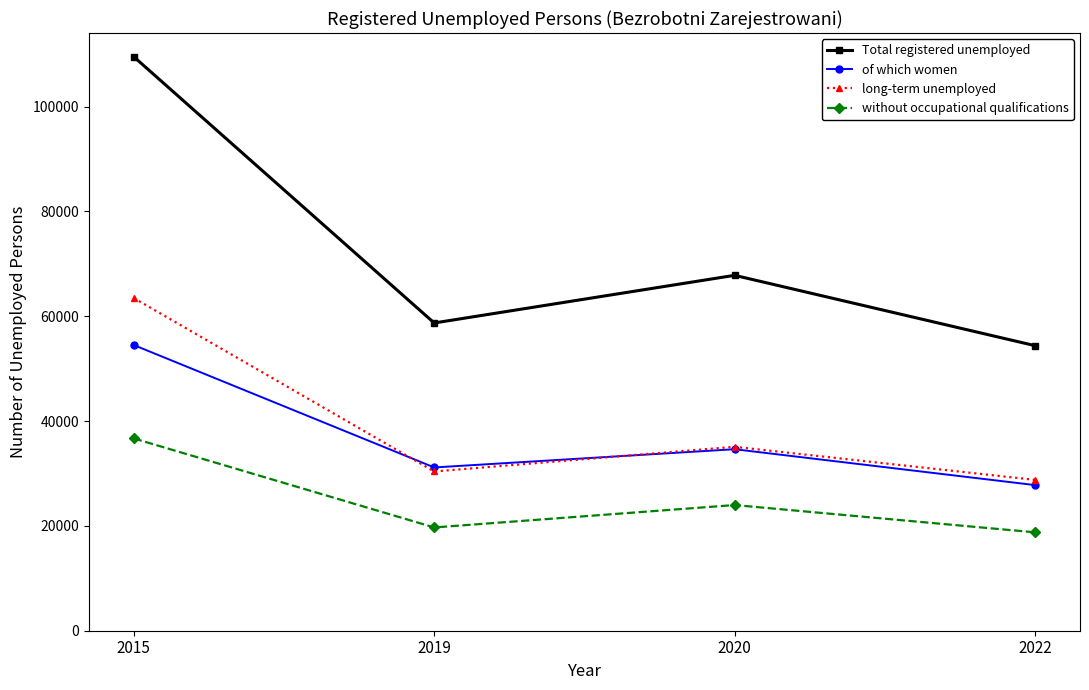

In without occupational qualifications, how many points are higher than both neighbors (excluding endpoints)?

1